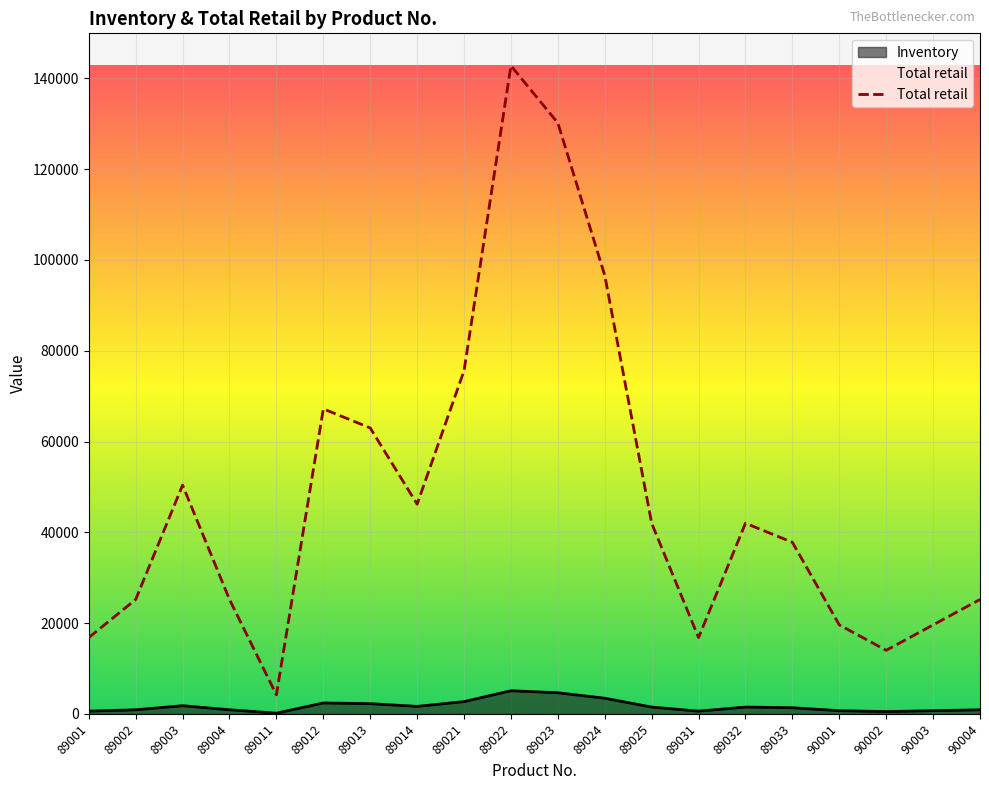

How many data points does each series have?

20